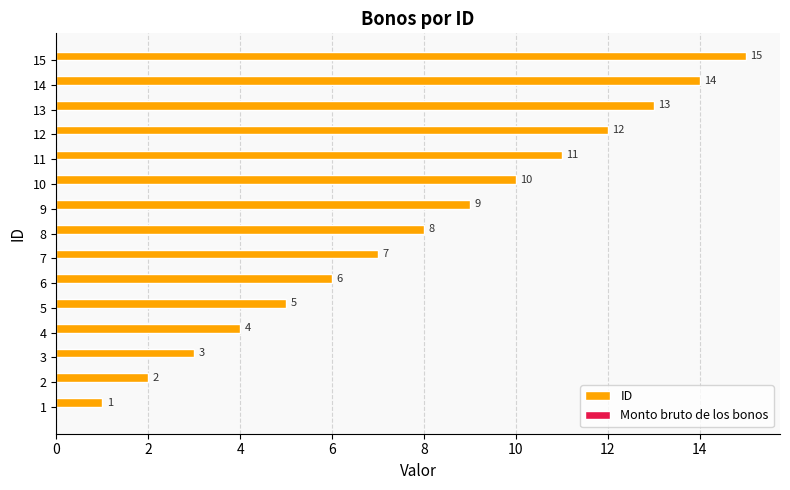

What is the change in value from 13 to 14?

+1